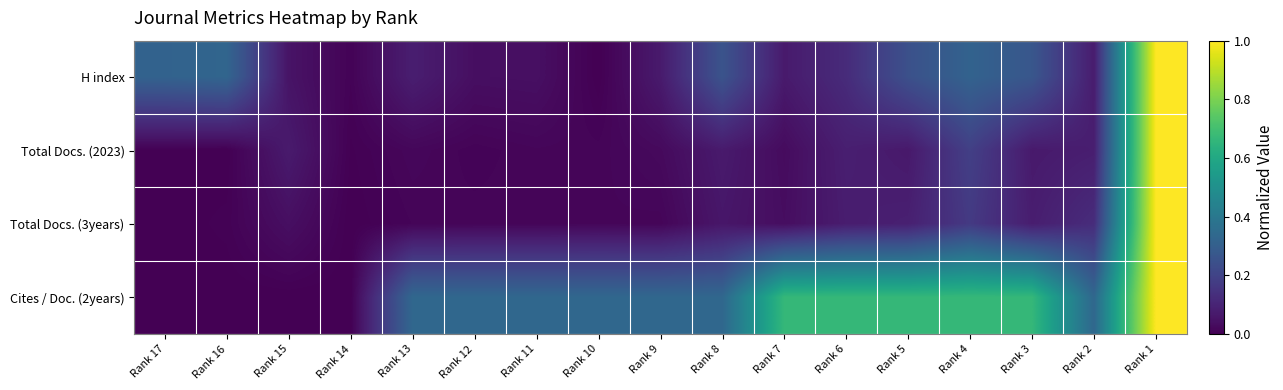

At which category does the chart reach its peak across all series?

Rank 1